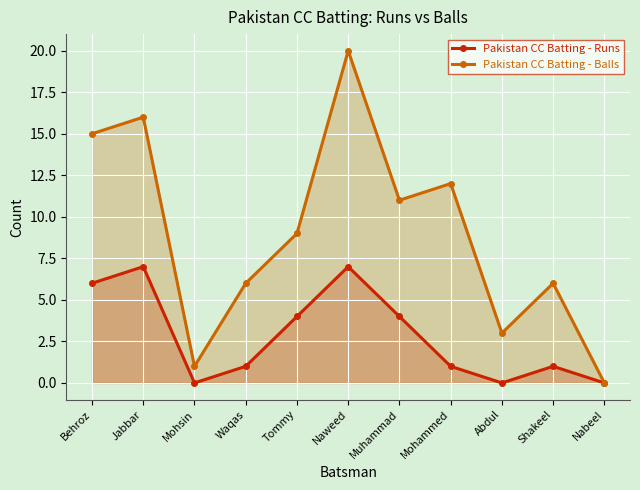

List the labels in order of Pakistan CC Batting - Balls value, largest first.

Naweed, Jabbar, Behroz, Mohammed, Muhammad, Tommy, Waqas, Shakeel, Abdul, Mohsin, Nabeel